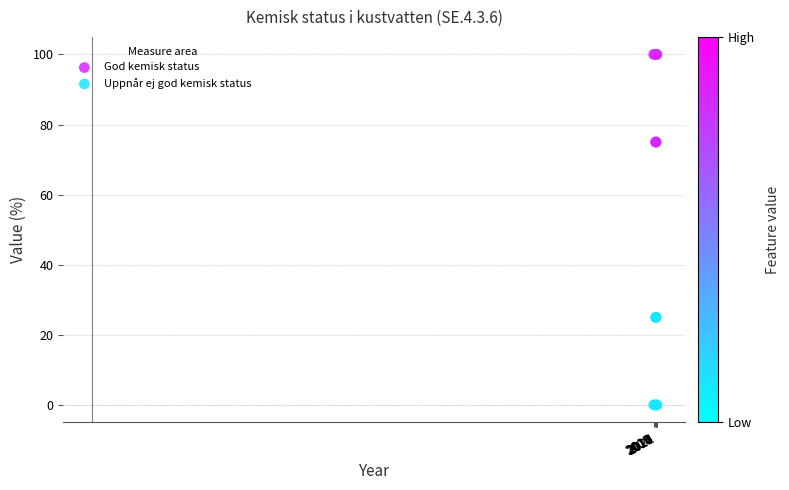

Which series contains the lowest Y value?

Uppnår ej god kemisk status